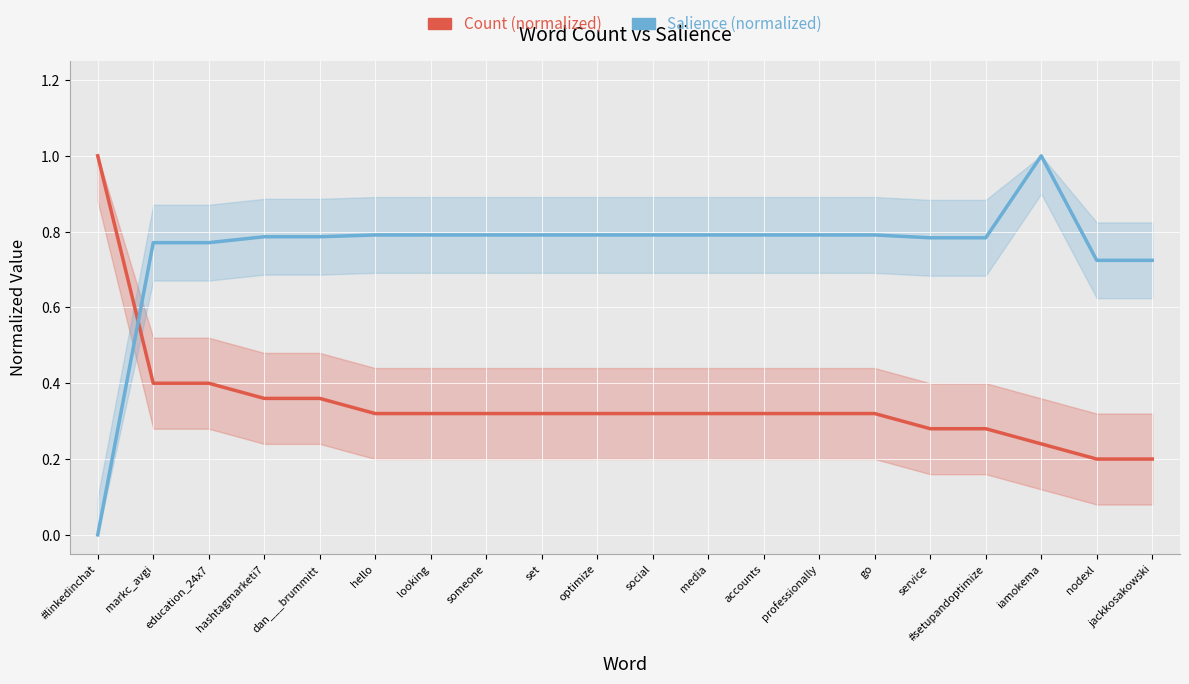

What is the label of the 12th point from the left?

media